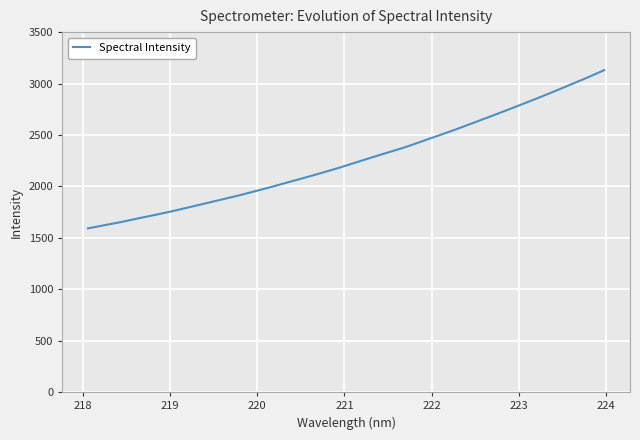

What is the greatest value displayed?

3130.2